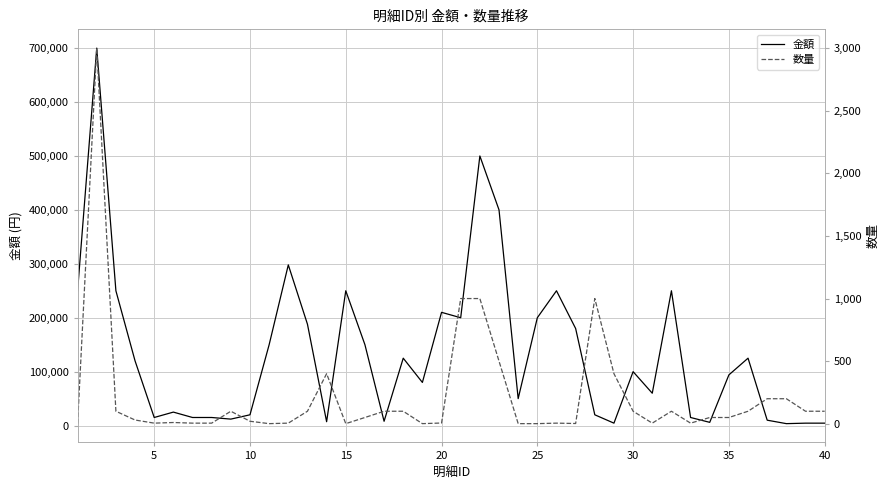

Does the chart have visible grid lines?

Yes